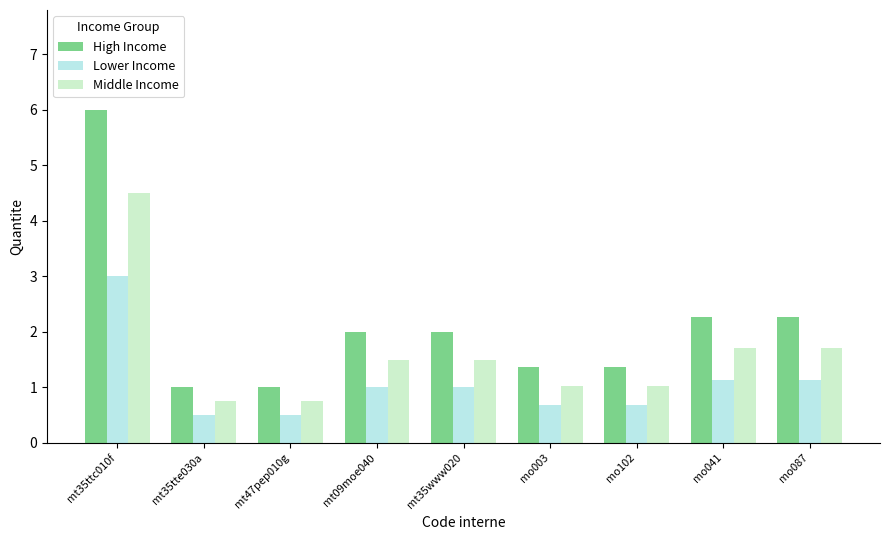

Reading left to right, extract all data points from this chart.

High Income: 6.0	1.0	1.0	2.0	2.0	1.4	1.4	2.3	2.3
Lower Income: 3.0	0.5	0.5	1.0	1.0	0.7	0.7	1.1	1.1
Middle Income: 4.5	0.8	0.8	1.5	1.5	1.0	1.0	1.7	1.7